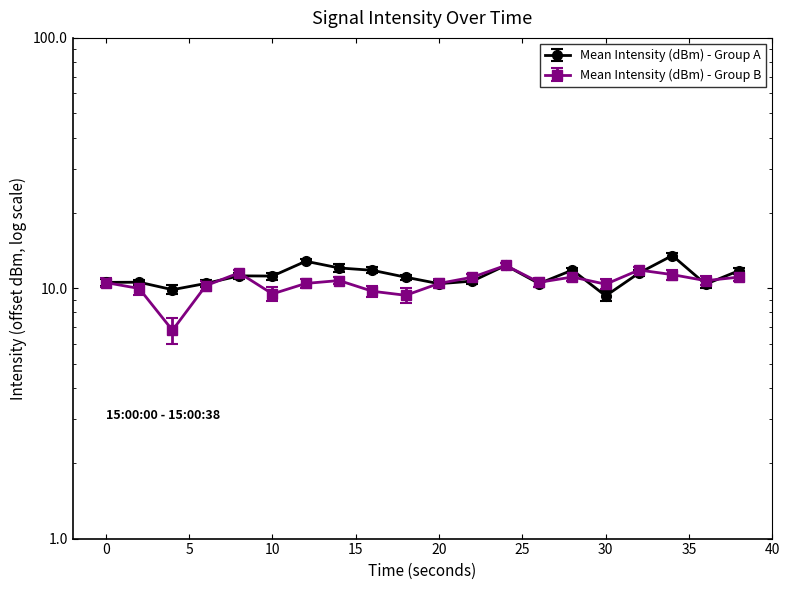

Which series ends up on top after the final intersection of Mean Intensity (dBm) - Group A and Mean Intensity (dBm) - Group B?

Mean Intensity (dBm) - Group A